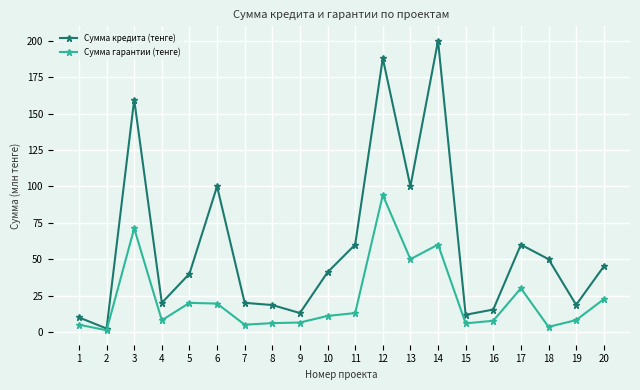

Is it true that Сумма кредита (тенге) equals 31.3 at 8?

False